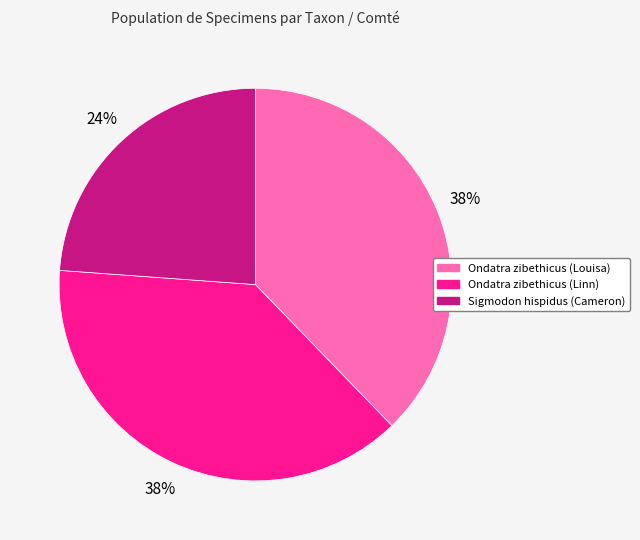

To the nearest percent, what is the average slice percentage?

33%